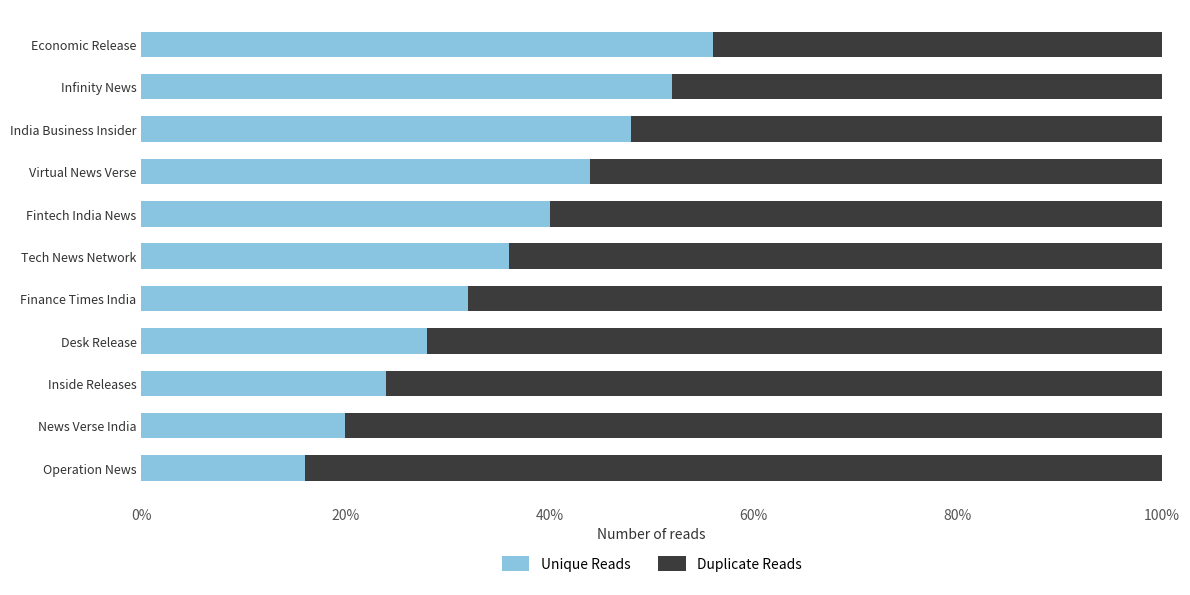

Is it true that Unique Reads equals 15.5 at Fintech India News?

False